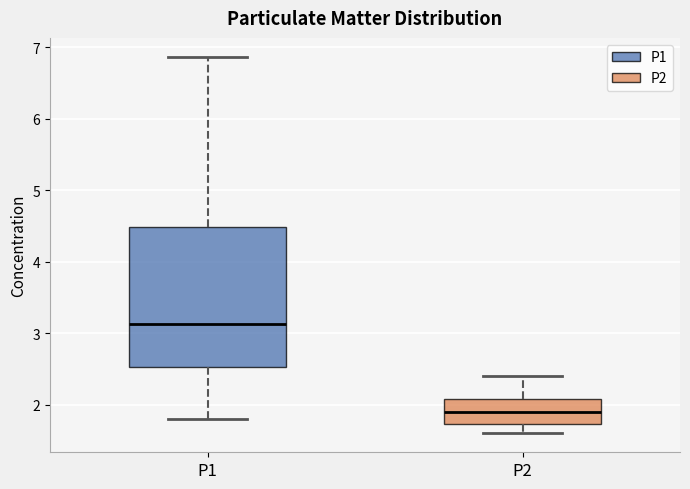

Comparing the boxes themselves (not the whiskers), which one is the tallest?

P1